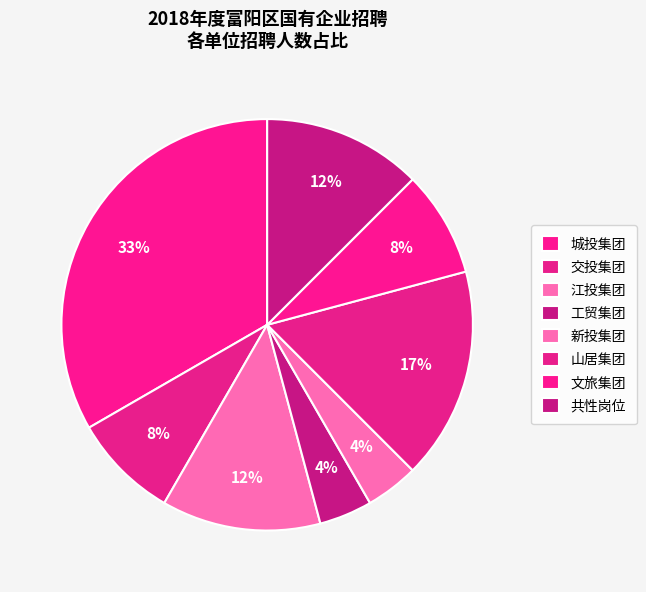

How many slices are in this pie chart?

8